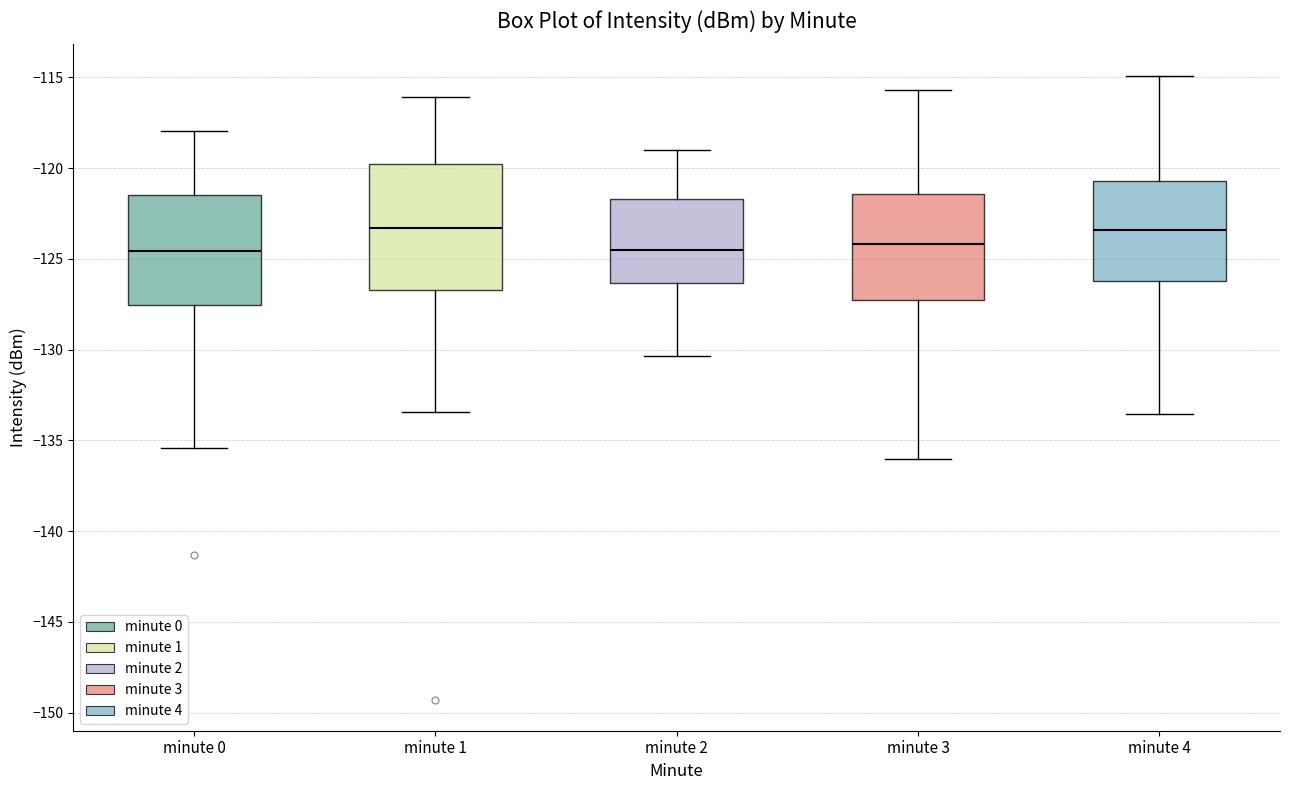

Where does the upper whisker of the box for minute 4 end on the y-axis? The values are not printed on the chart, so give them approximately, as read against the axis.

-115.0